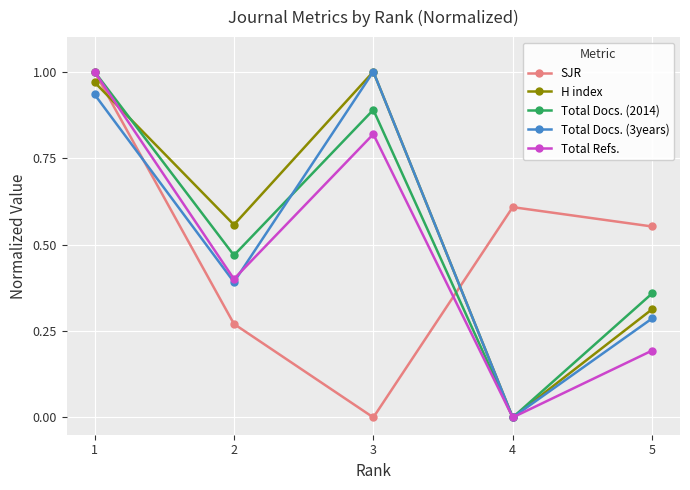

Is the value of SJR at 5 greater than the value of Total Docs. (2014) at 4?

Yes